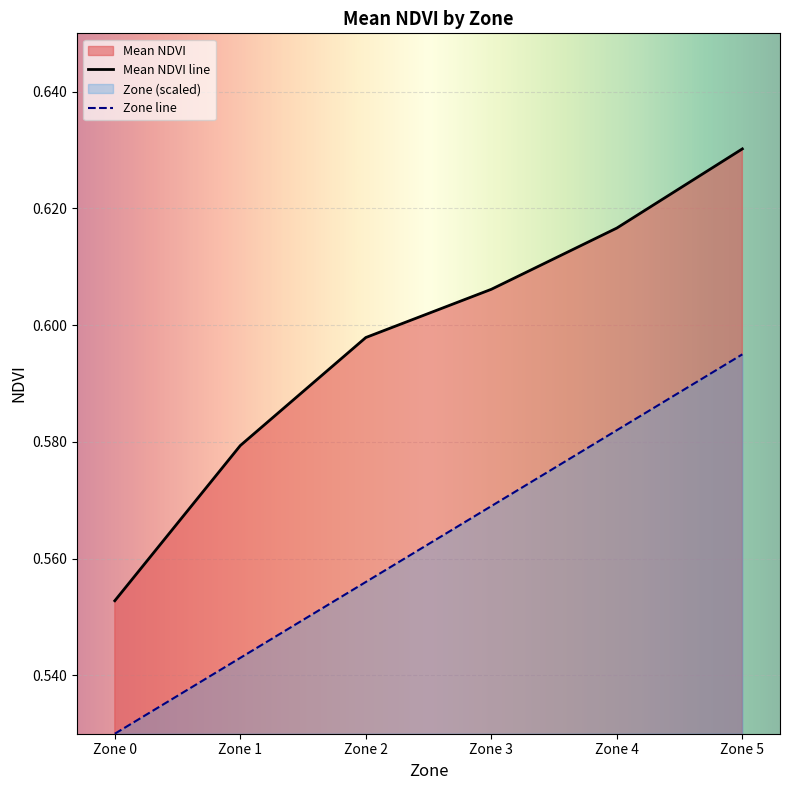

True or false: Zone and Mean NDVI cross at least once.

False